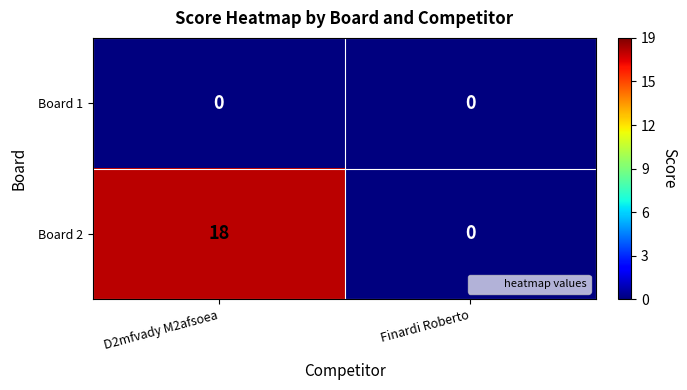

How many values in the Board 2 series are below 18?

1